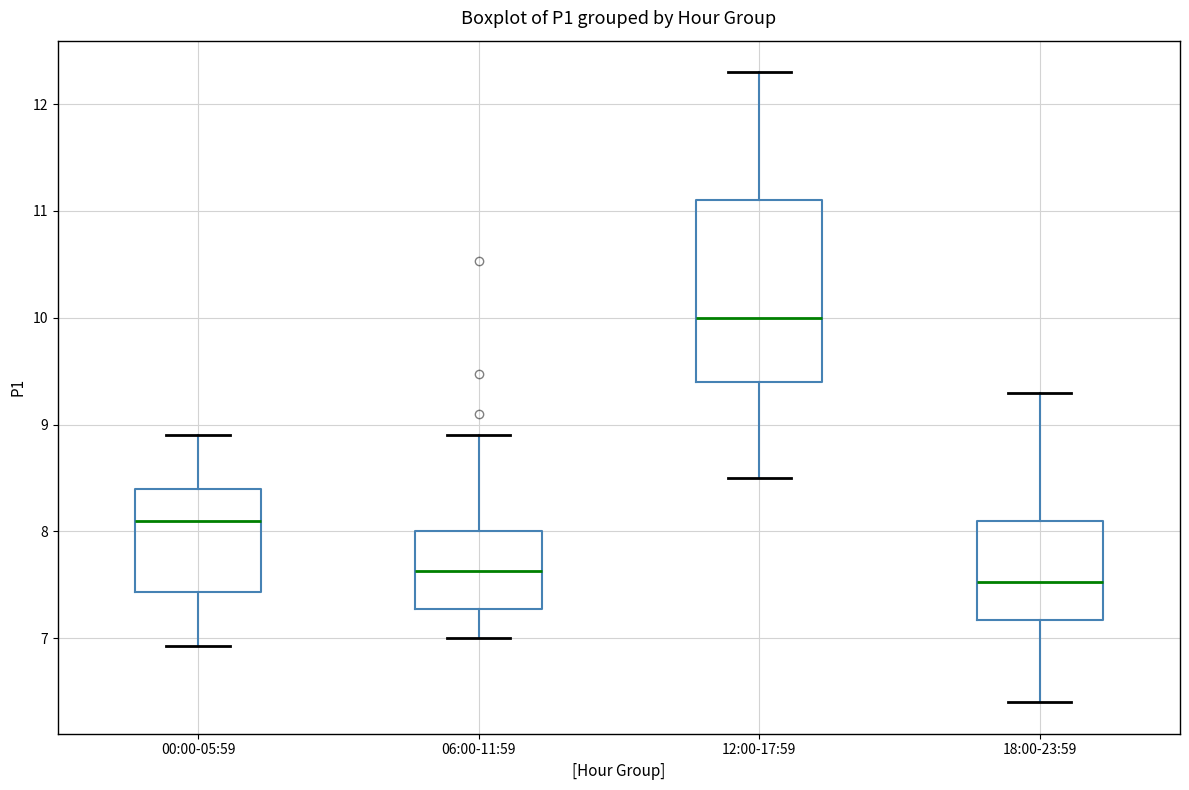

Where does the median line of the box for 00:00-05:59 sit on the y-axis? The values are not printed on the chart, so give them approximately, as read against the axis.

8.1